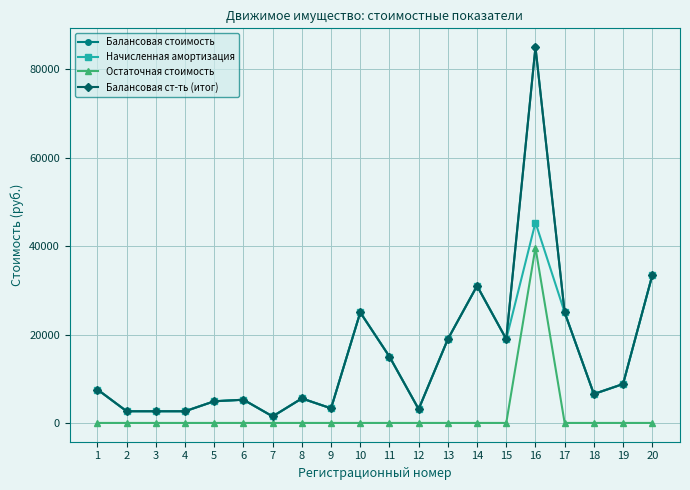

Reading left to right, what are all the values shown in this chart?

Балансовая стоимость: 1=7560	2=2646	3=2646	4=2646	5=4900	6=5250	7=1475	8=5542	9=3300	10=25000	11=15000	12=3120	13=18950	14=31000	15=18950	16=85000	17=25000	18=6543	19=8795	20=33389
Начисленная амортизация: 1=7560	2=2646	3=2646	4=2646	5=4900	6=5250	7=1475	8=5542	9=3300	10=25000	11=15000	12=3120	13=18950	14=31000	15=18950	16=45333	17=25000	18=6543	19=8795	20=33389
Остаточная стоимость: 1=0	2=0	3=0	4=0	5=0	6=0	7=0	8=0	9=0	10=0	11=0	12=0	13=0	14=0	15=0	16=39667	17=0	18=0	19=0	20=0
Балансовая ст-ть (итог): 1=7560	2=2646	3=2646	4=2646	5=4900	6=5250	7=1475	8=5542	9=3300	10=25000	11=15000	12=3120	13=18950	14=31000	15=18950	16=85000	17=25000	18=6543	19=8795	20=33389